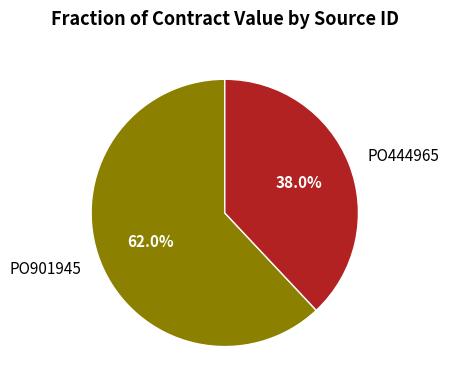

True or false: PO444965 accounts for 31% of the total.

False